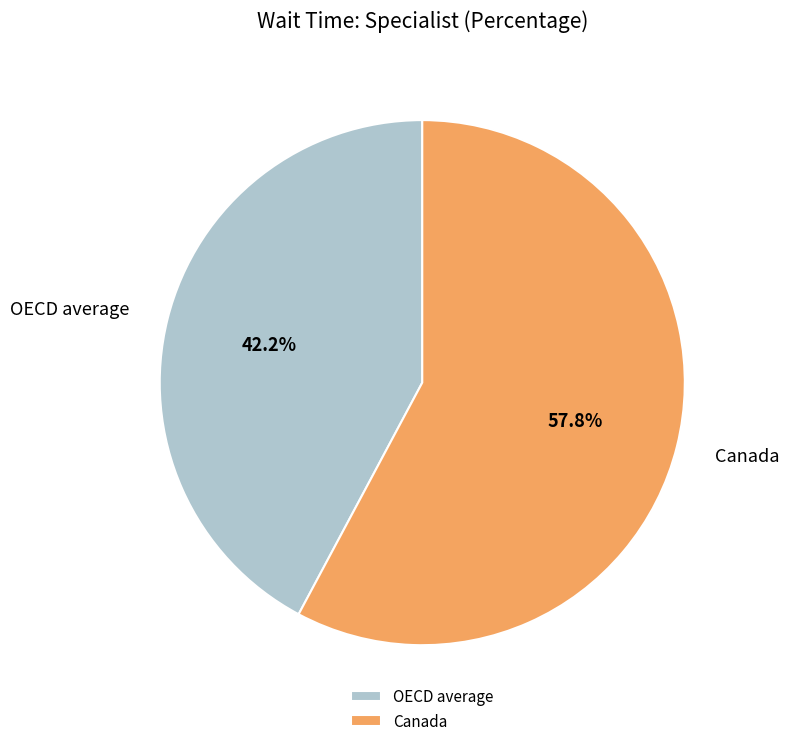

What portion of the pie excludes OECD average?

57.8%